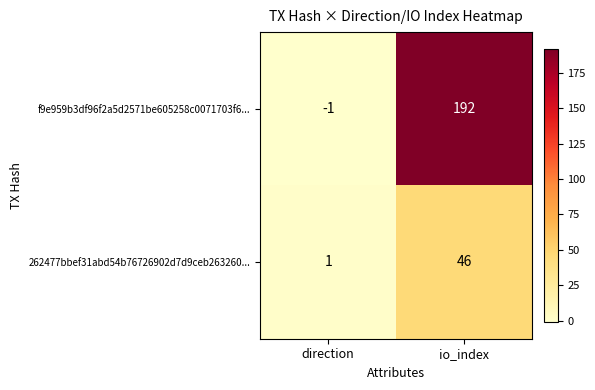

Reading left to right, list all the values displayed in this chart.

f9e959b3df96f2a5d2571be605258c0071703f6...: -1	192
262477bbef31abd54b76726902d7d9ceb263260...: 1	46